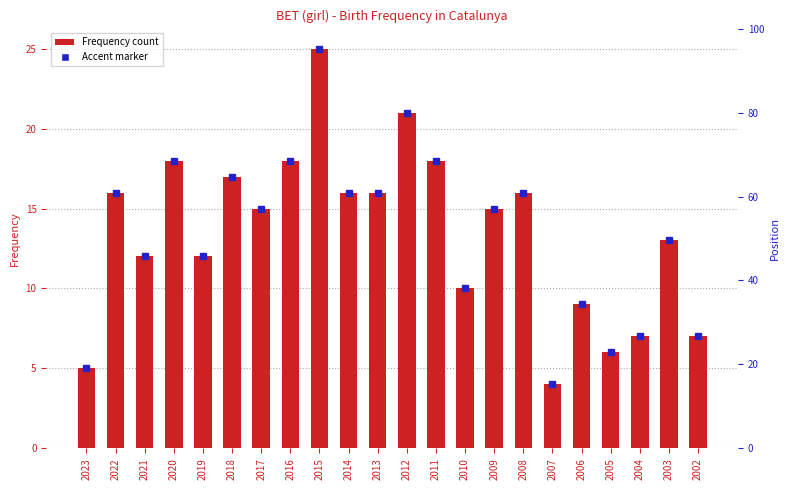

Which has a higher value, 2003 or 2007?

2003